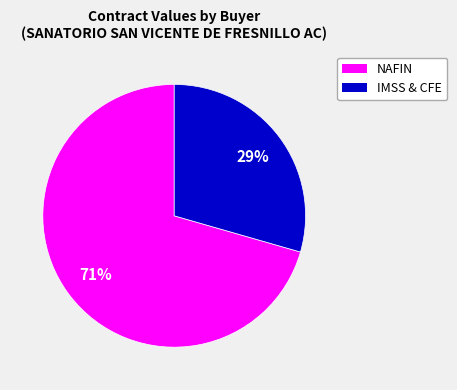

Does any single category account for the majority?

Yes